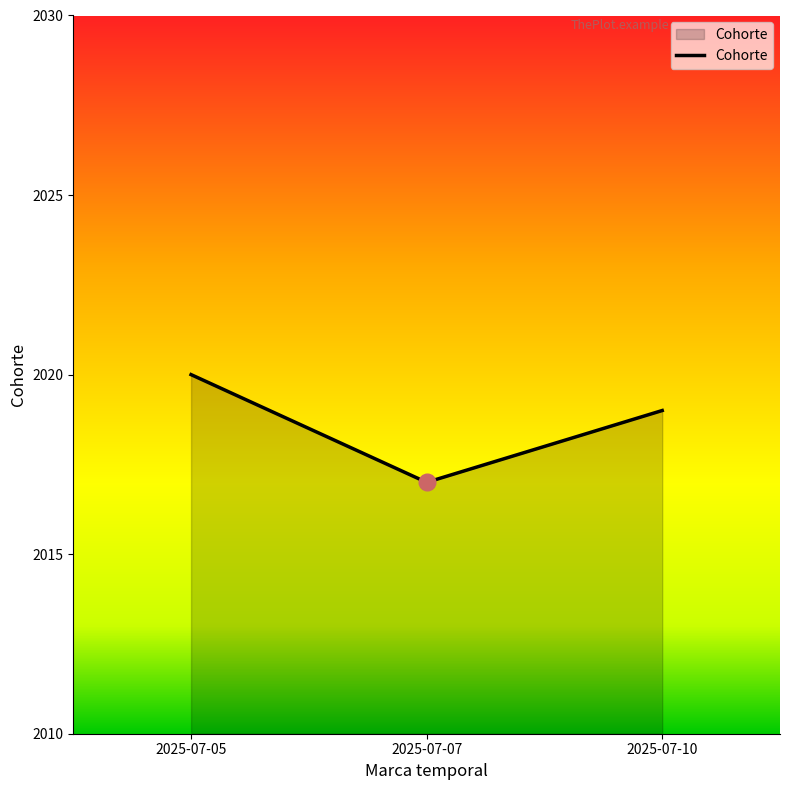

Rank the categories by value from highest to lowest.

2025-07-05, 2025-07-10, 2025-07-07